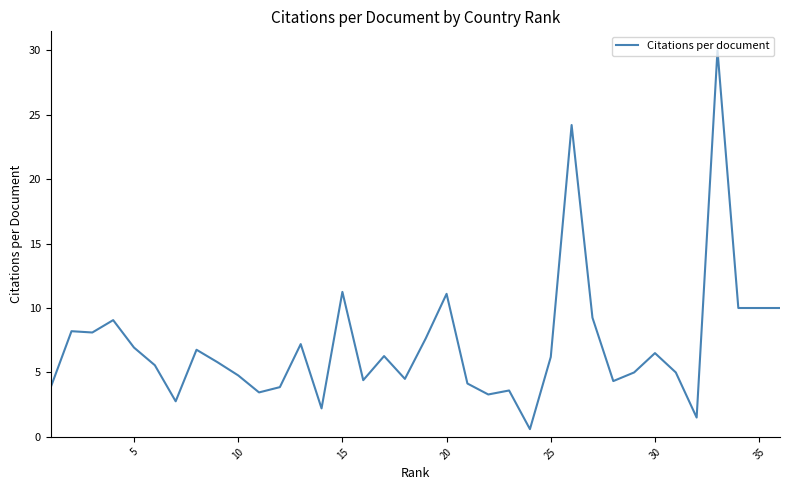

How many lines are shown in the chart?

1